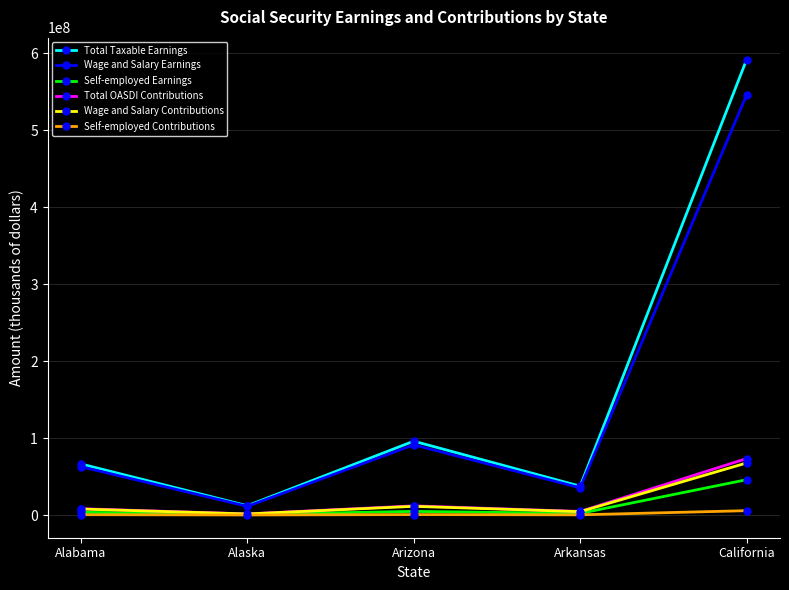

Count the number of data series in this chart.

6